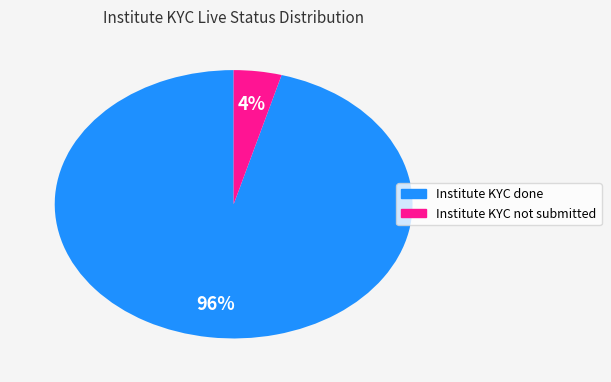

Count the number of slices in the pie.

2